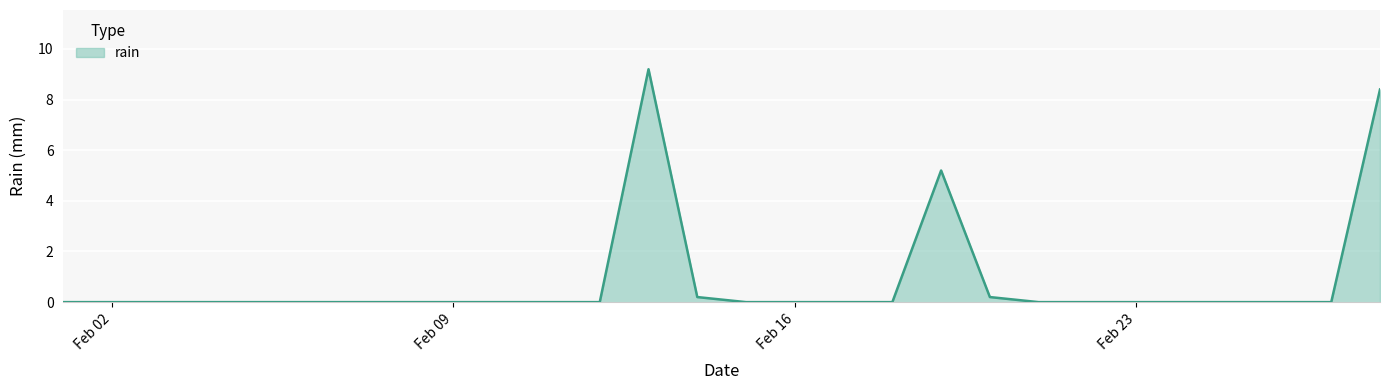

What is the difference between the maximum and minimum values?

9.2